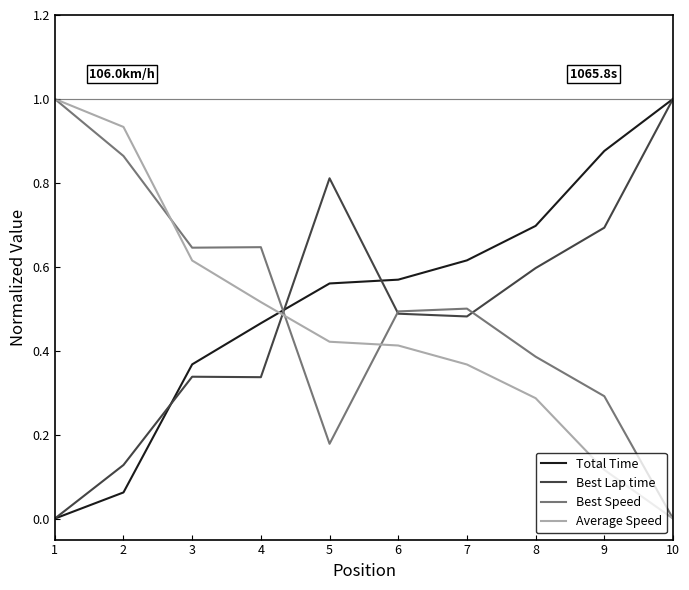

Is the value of Total Time at 6 greater than the value of Average Speed at 3?

No